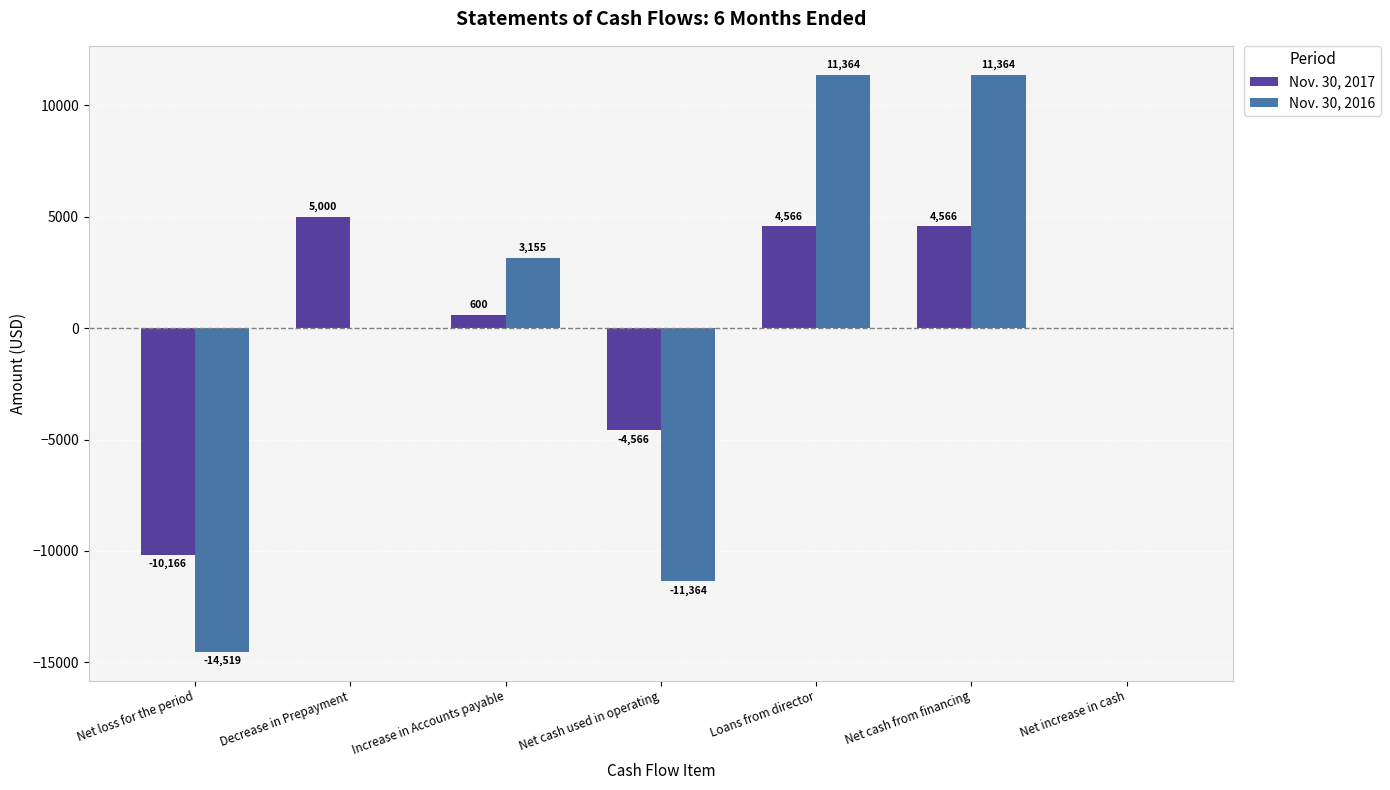

Is it true that Nov. 30, 2017 equals -7934 at Net cash used in operating?

False